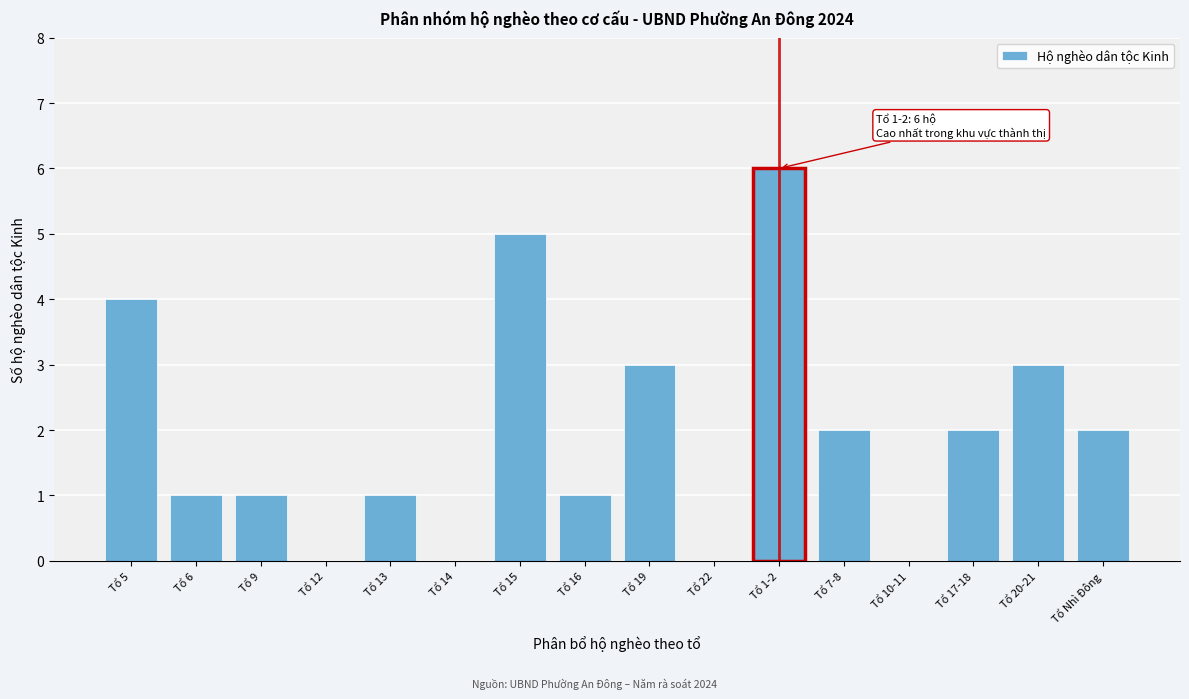

Reading right to left, transcribe all the data shown in this chart.

Tổ Nhì Đông=2	Tổ 20-21=3	Tổ 17-18=2	Tổ 10-11=0	Tổ 7-8=2	Tổ 1-2=6	Tổ 22=0	Tổ 19=3	Tổ 16=1	Tổ 15=5	Tổ 14=0	Tổ 13=1	Tổ 12=0	Tổ 9=1	Tổ 6=1	Tổ 5=4